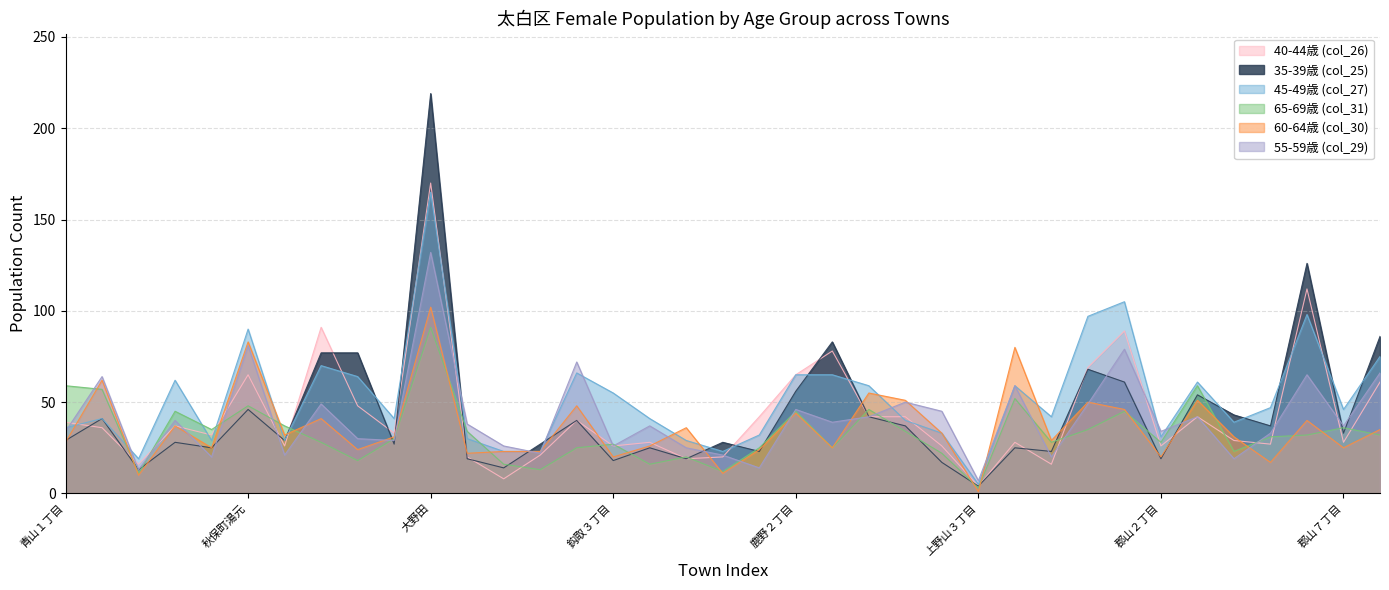

After their last crossing, which series has the higher values: 45-49歳 (col_27) or 60-64歳 (col_30)?

45-49歳 (col_27)